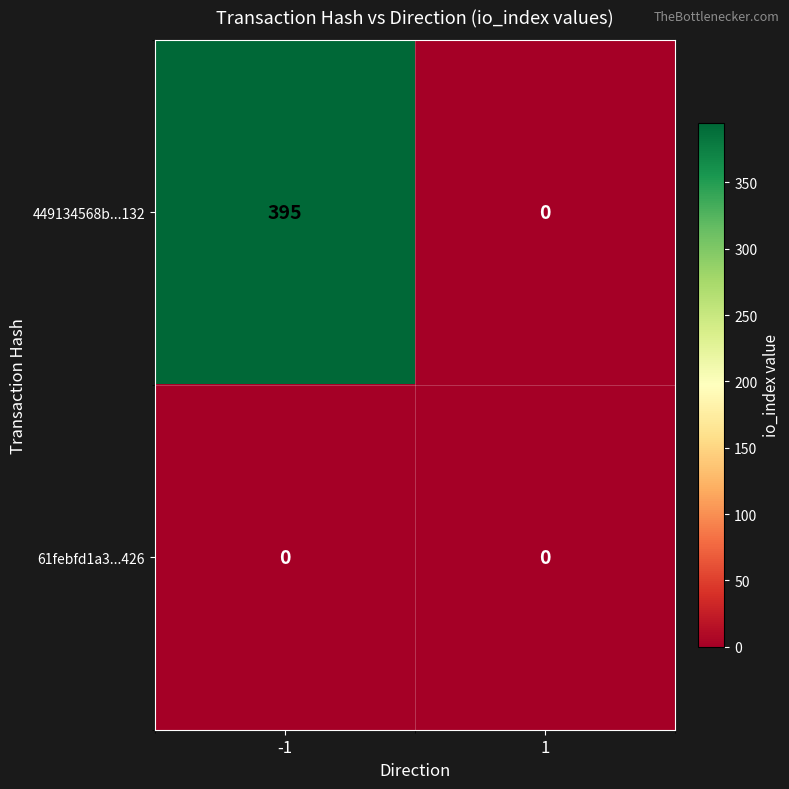

The 61febfd1a3...426 series shows 0 at -1. True or false?

True